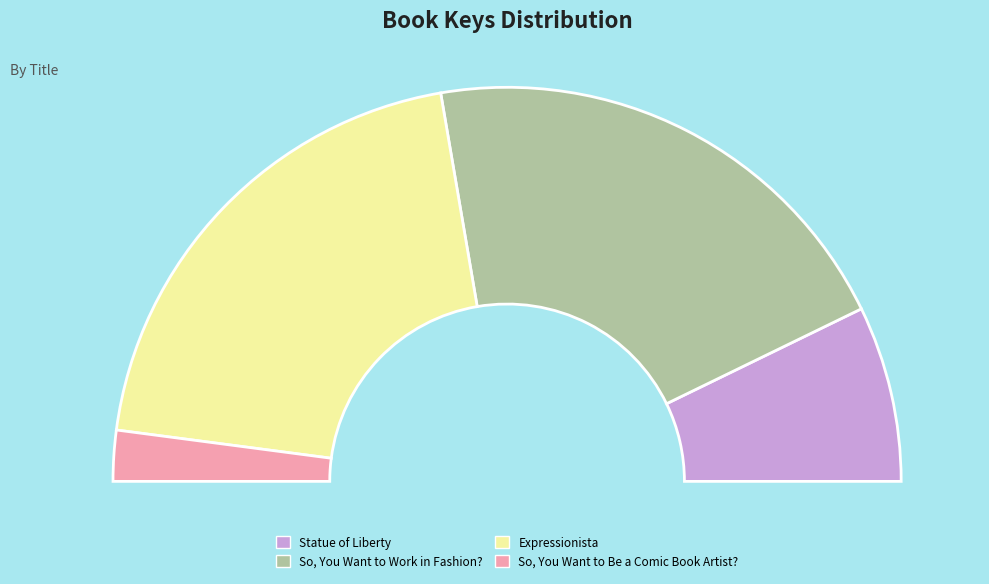

Is there a majority slice in this chart?

No